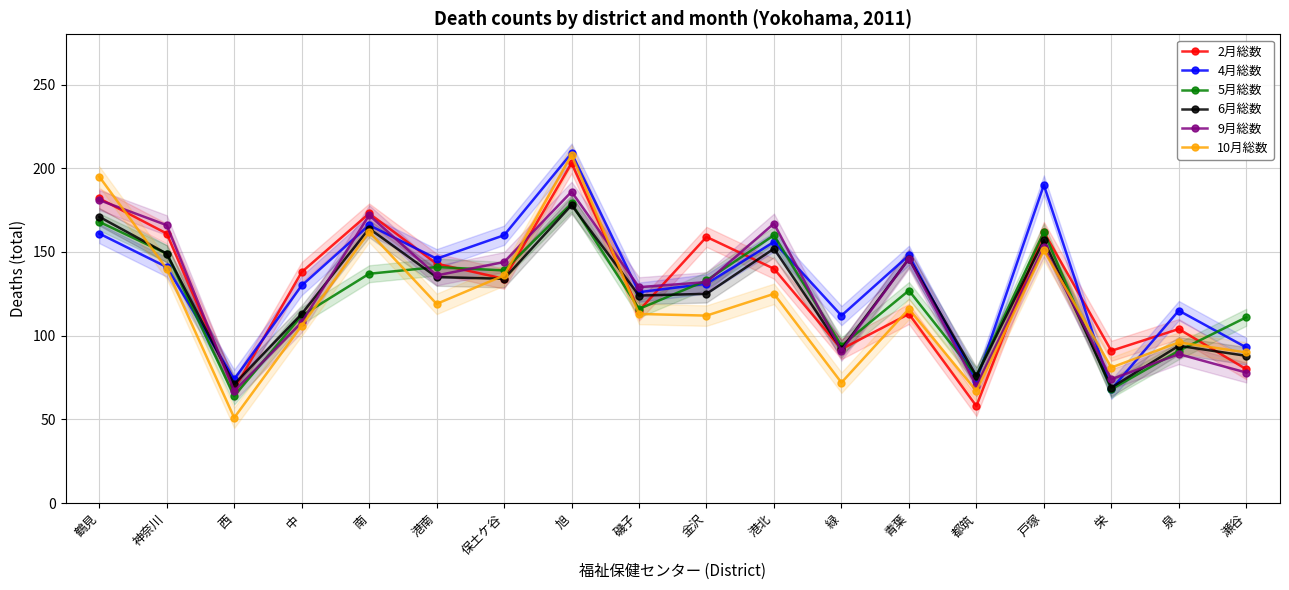

What is the sum of all 6月総数 values?

2238